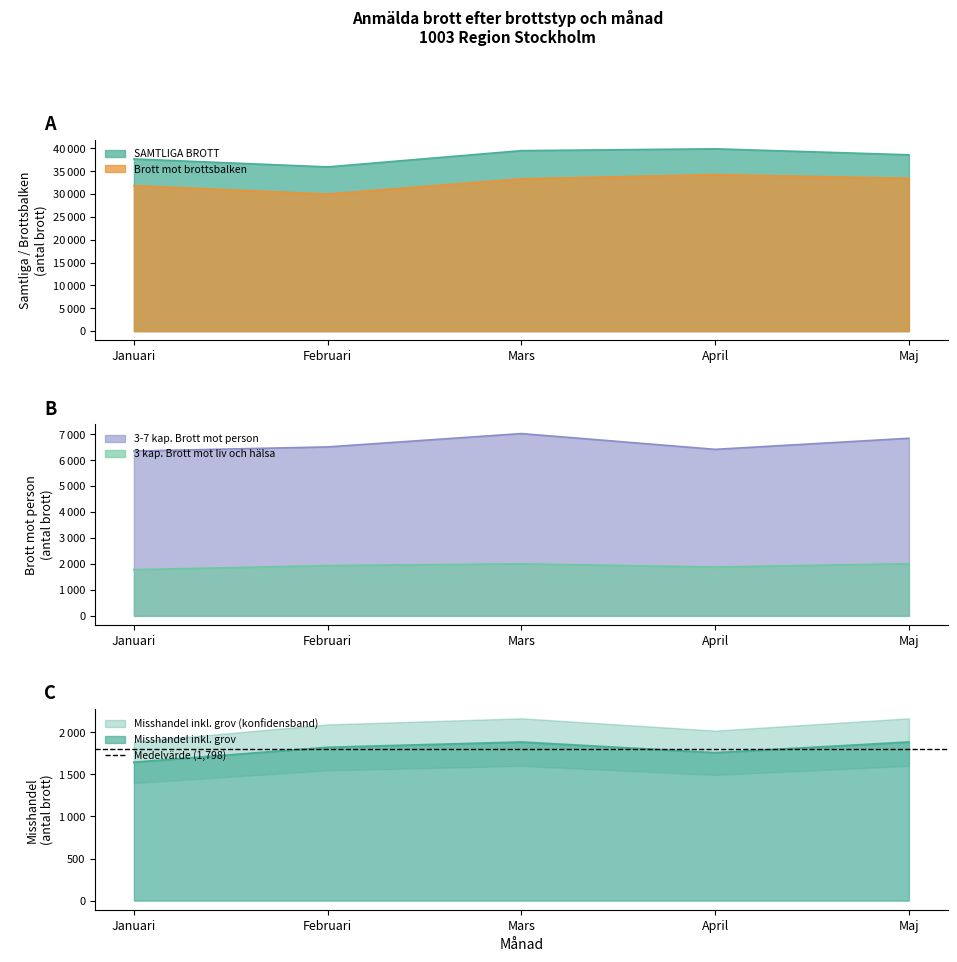

What is the average value of the 3-7 kap. Brott mot person series?

6633